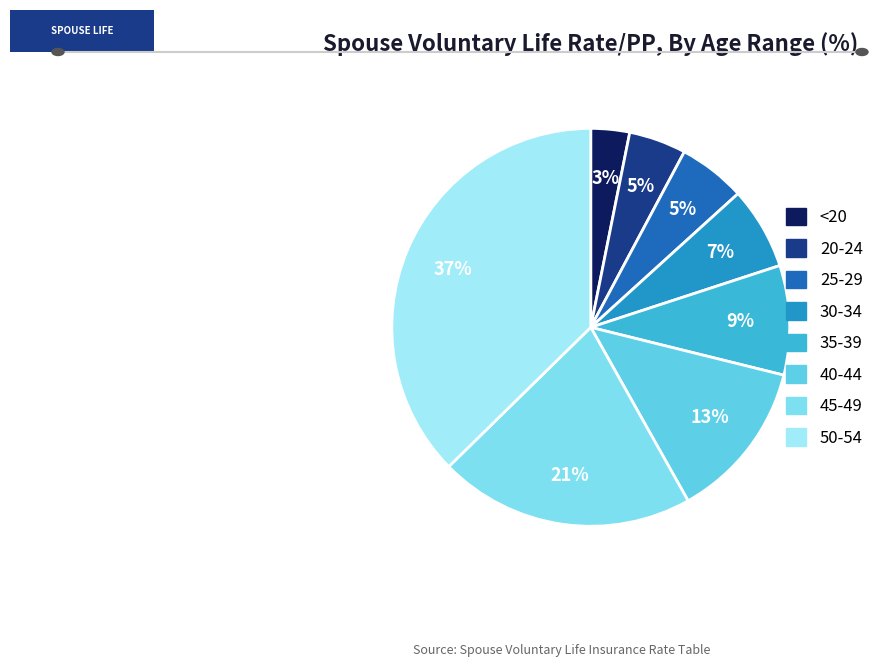

How many slices are in this pie chart?

8